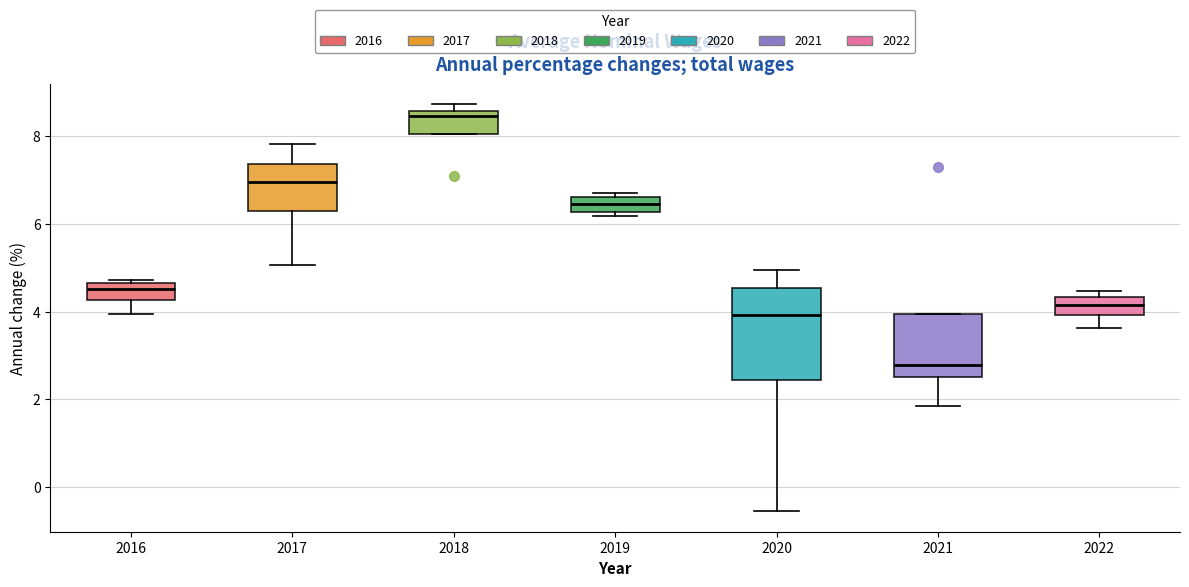

Where does the upper whisker of the box at x = 2020 end on the y-axis? The values are not printed on the chart, so give them approximately, as read against the axis.

5.0